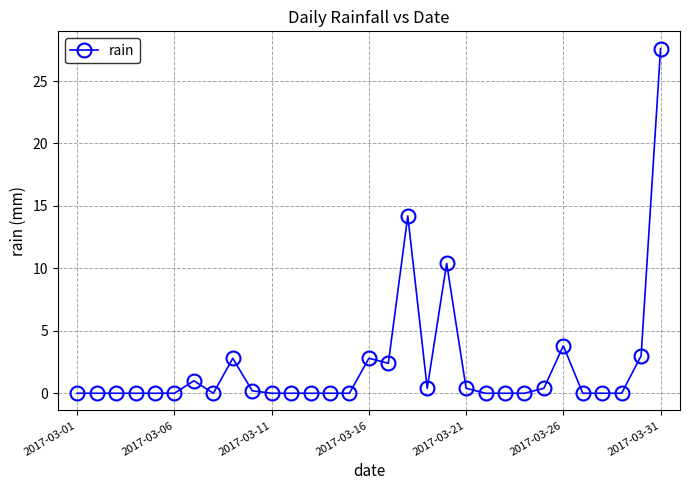

True or false: the data has more than 2 interior local peaks.

True